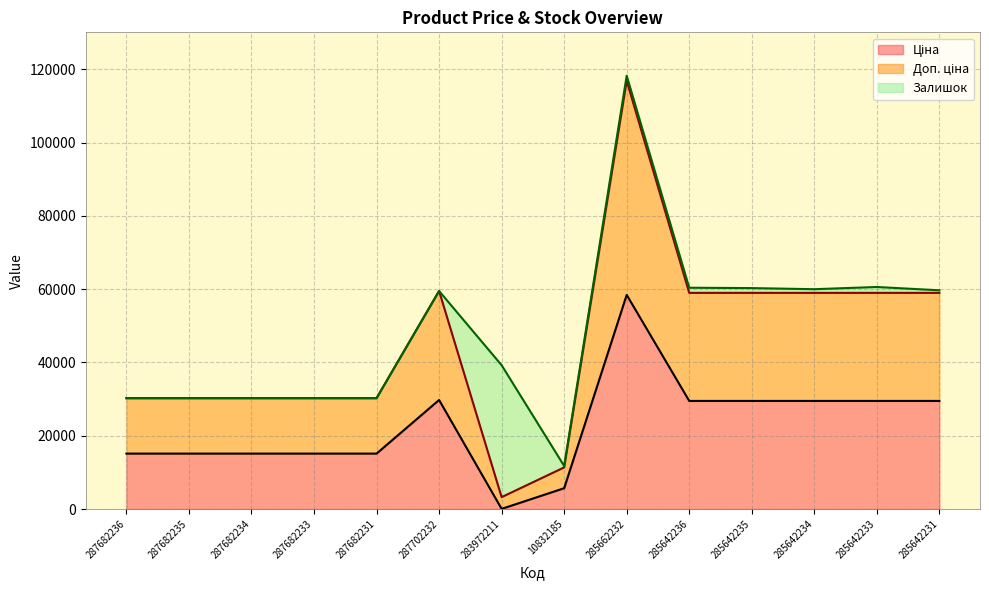

Where is the first local minimum for Ціна?

283972211